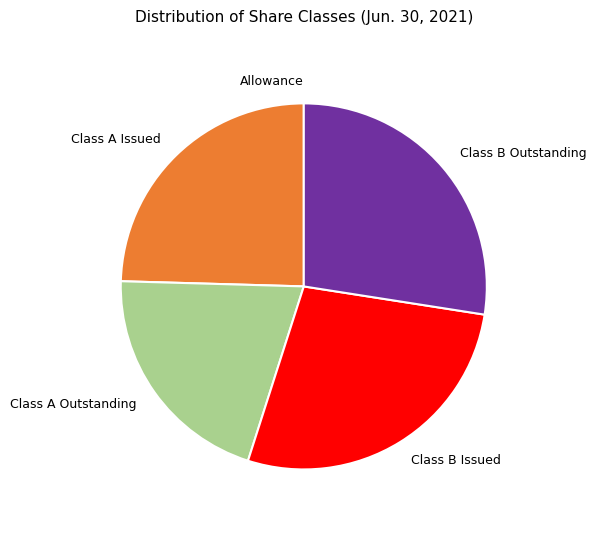

Does any single category account for the majority?

No